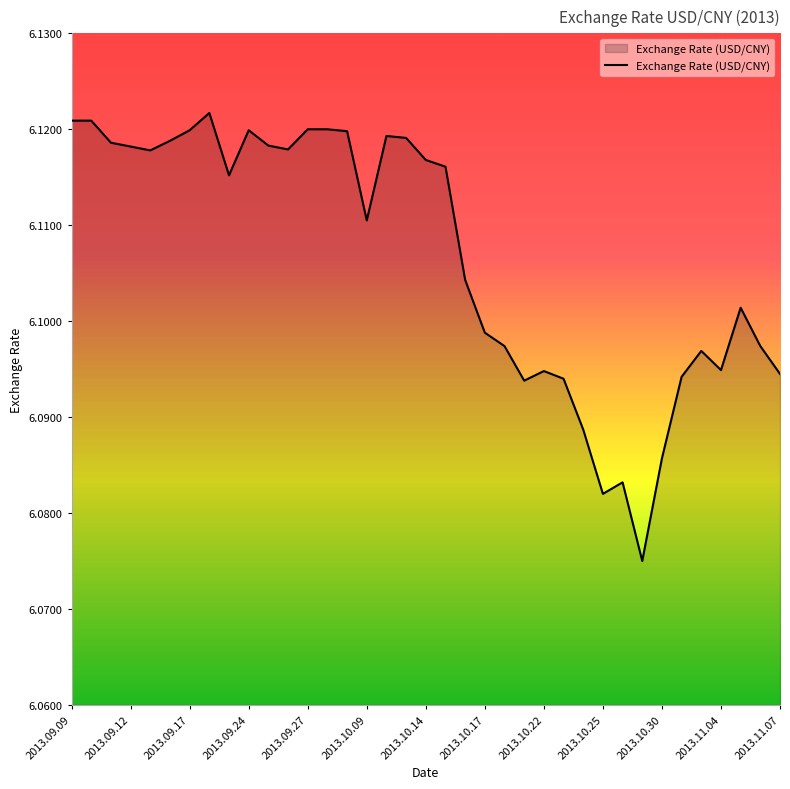

What is the average value?

6.1